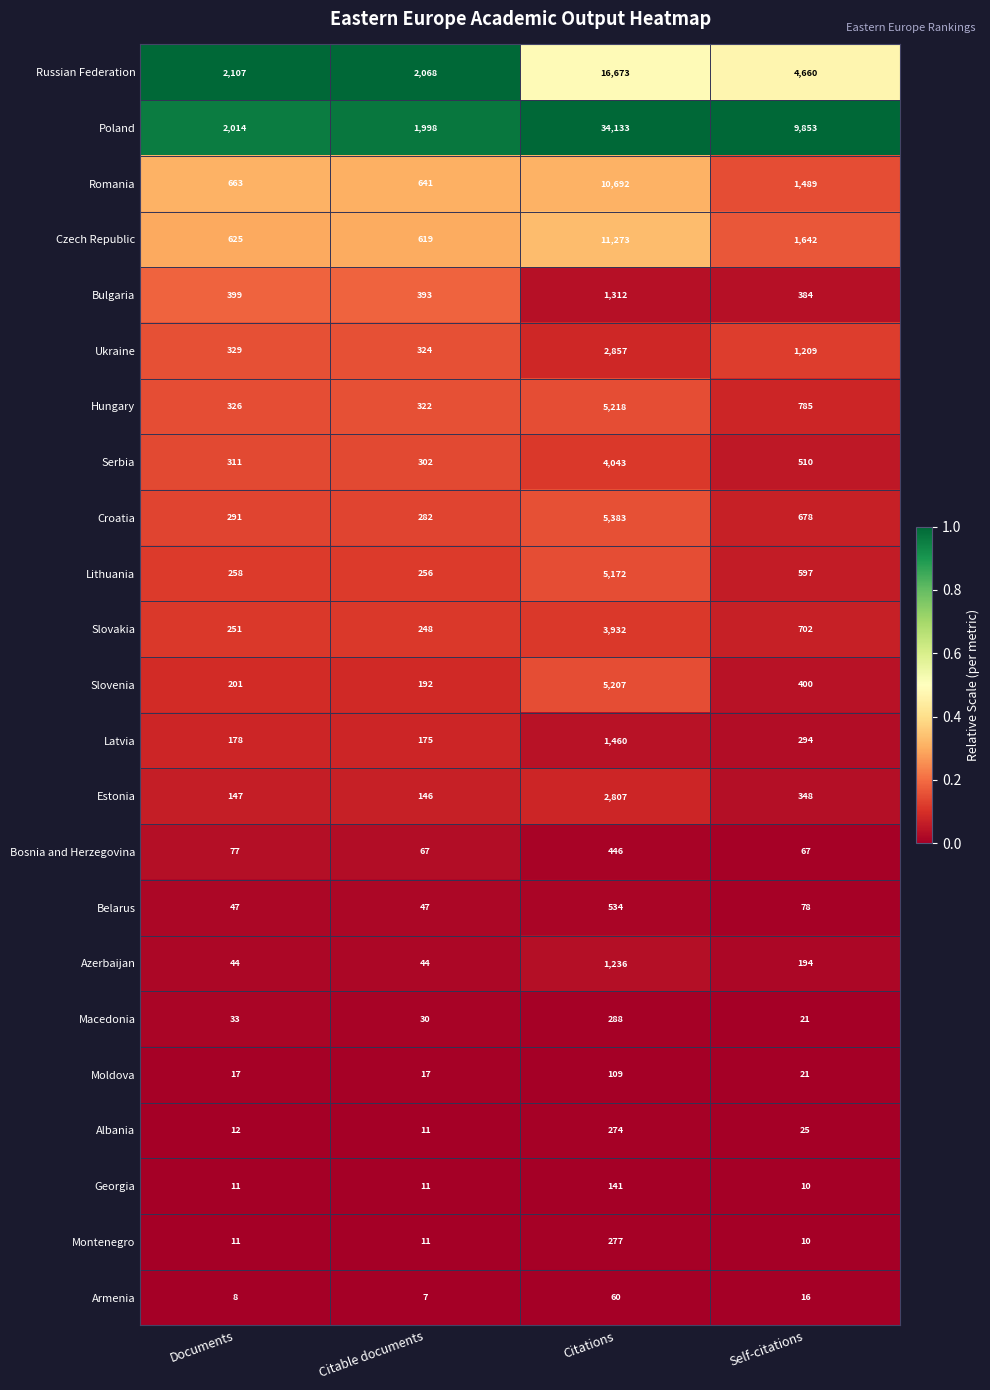

Which series has the largest total across all categories?

Poland